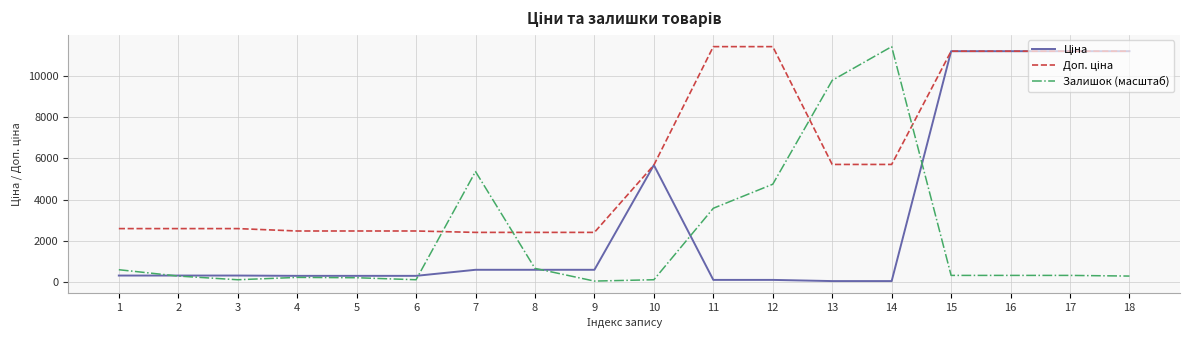

Which series changed the most between 4 and 7?

Залишок (масштаб)